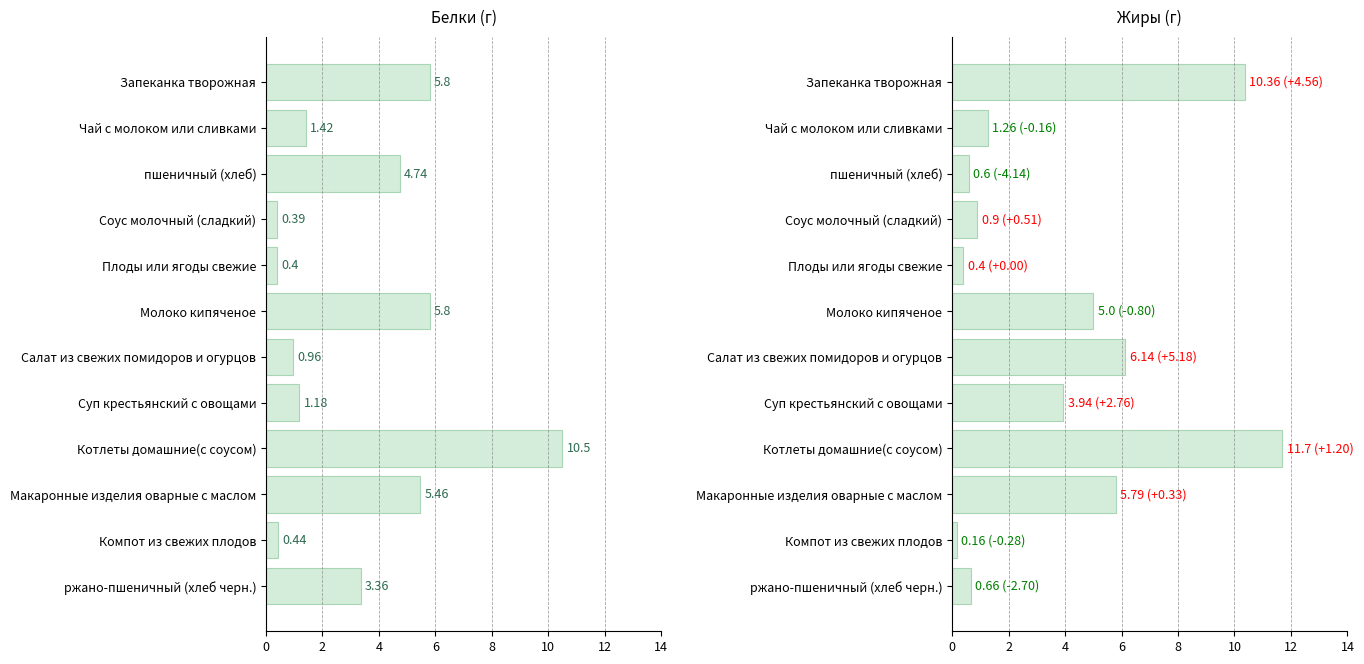

What is the difference between the highest and lowest values at Соус молочный (сладкий)?

0.5